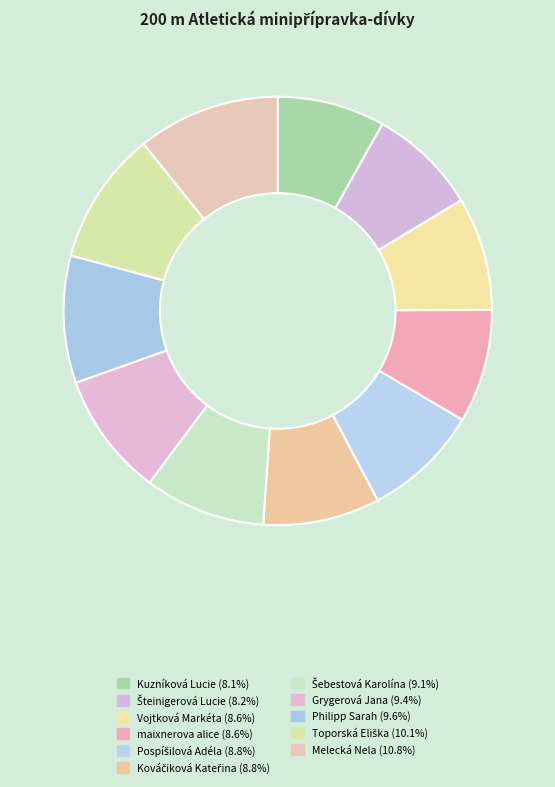

How many segments does this pie chart have?

11